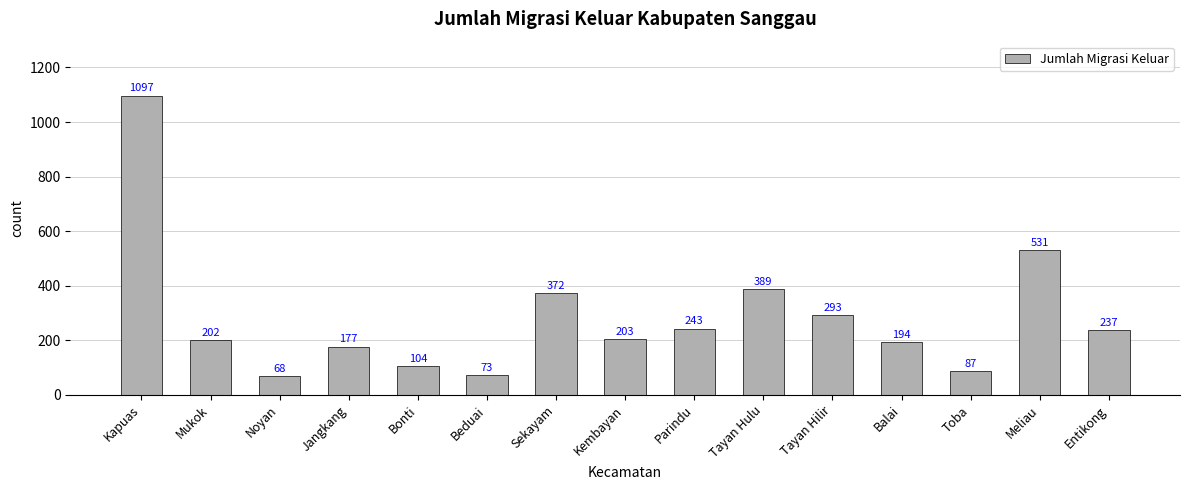

What is the smallest value displayed?

68